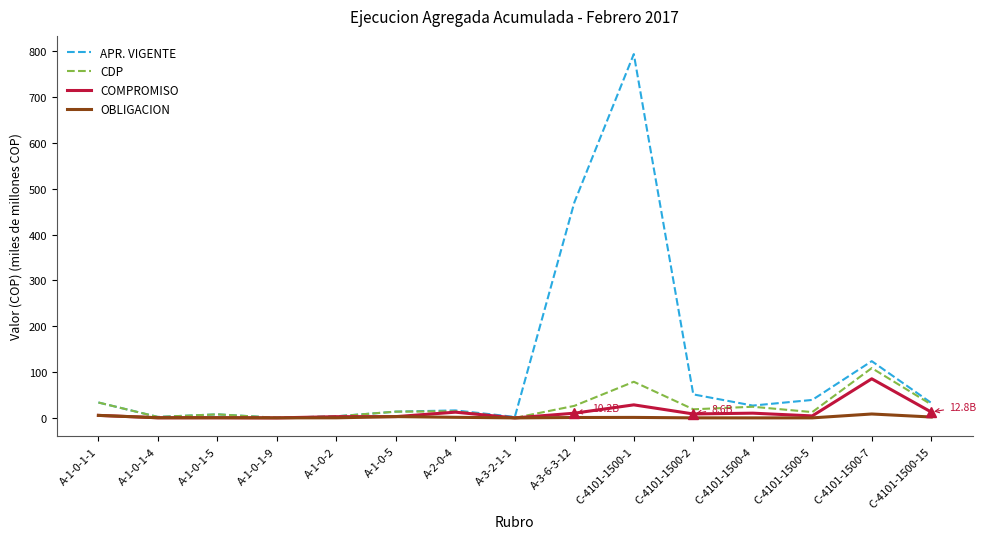

Is the value of CDP at C-4101-1500-1 greater than the value of COMPROMISO at A-3-6-3-12?

Yes